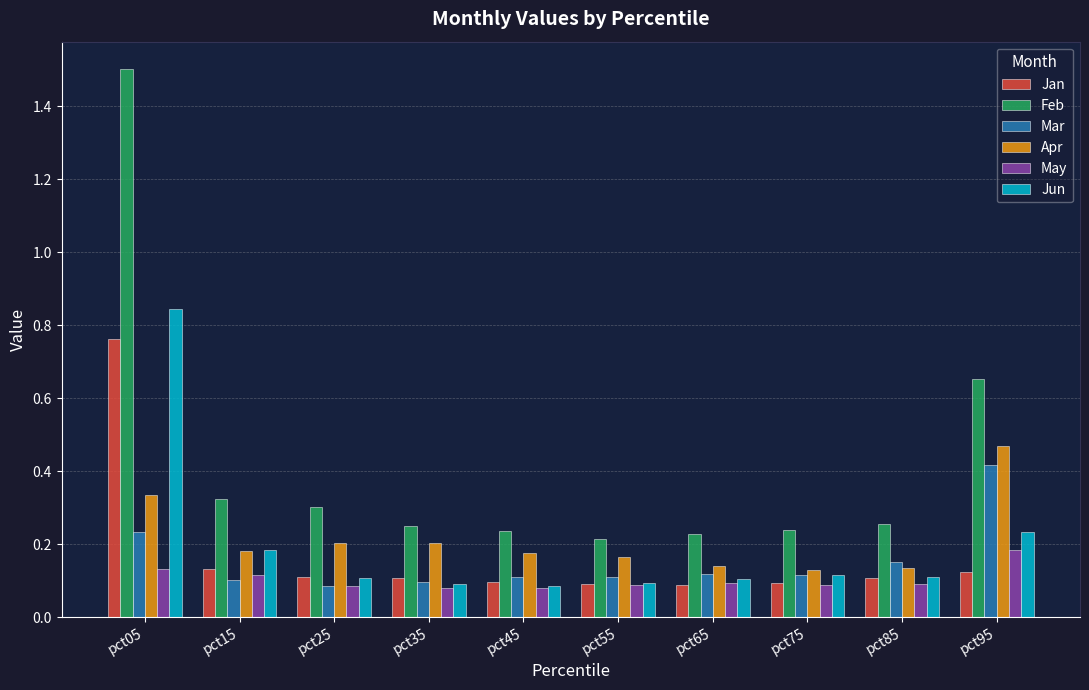

What is the sum of all Mar values?

1.5